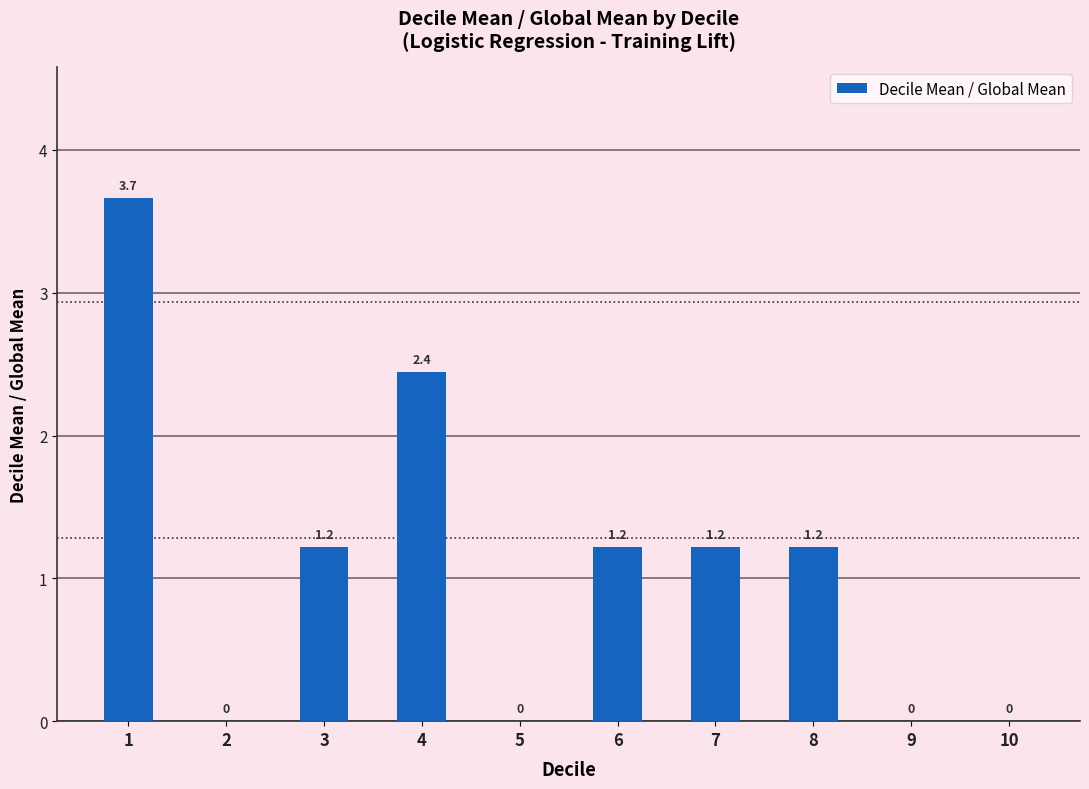

Reading left to right, transcribe all the data shown in this chart.

3.7	0.0	1.2	2.4	0.0	1.2	1.2	1.2	0.0	0.0